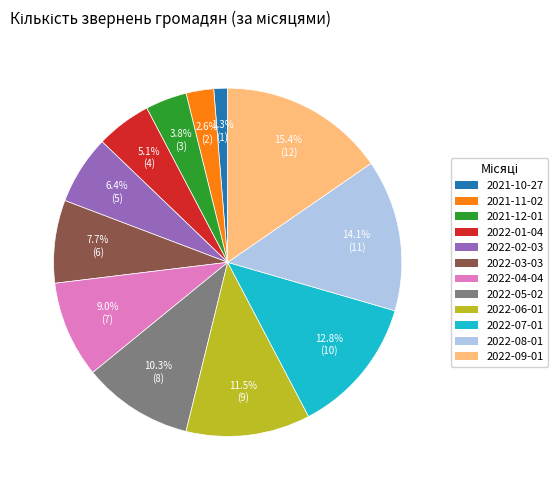

True or false: 2022-07-01 accounts for 7% of the total.

False